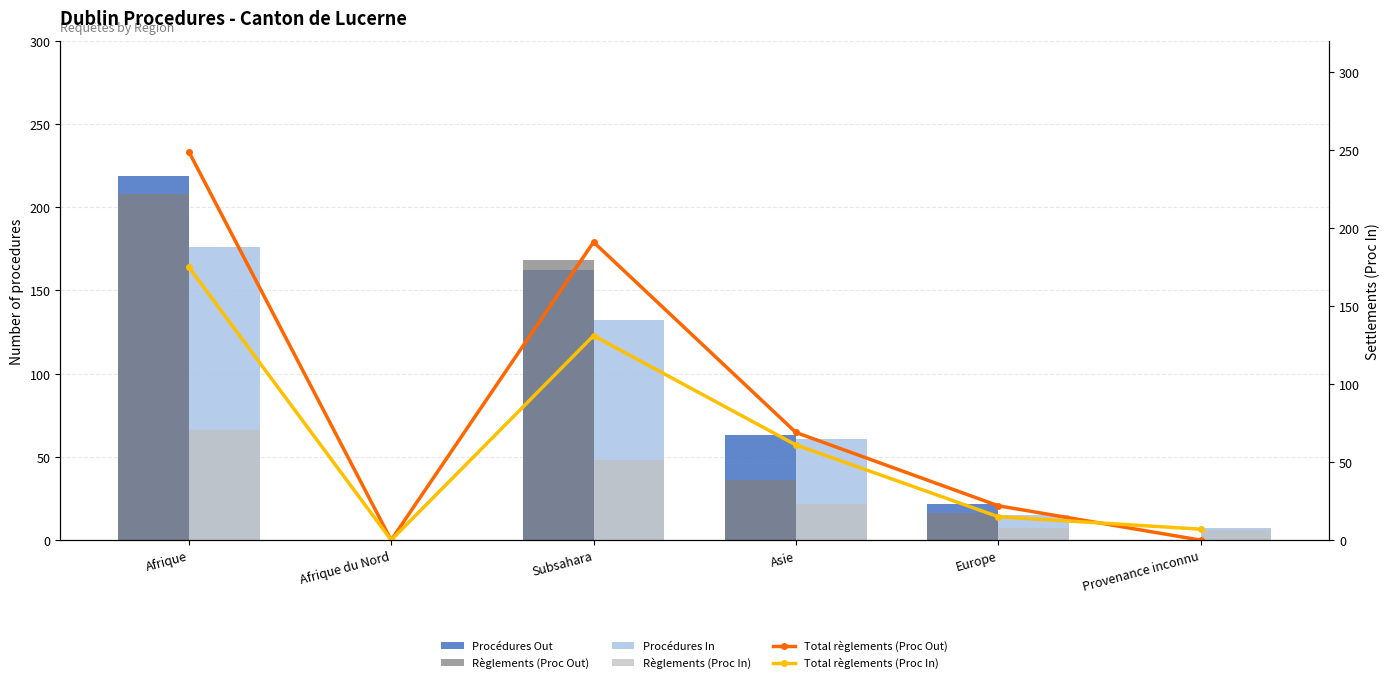

Is it true that Règlements (Proc In) equals 9 at Provenance inconnu?

False